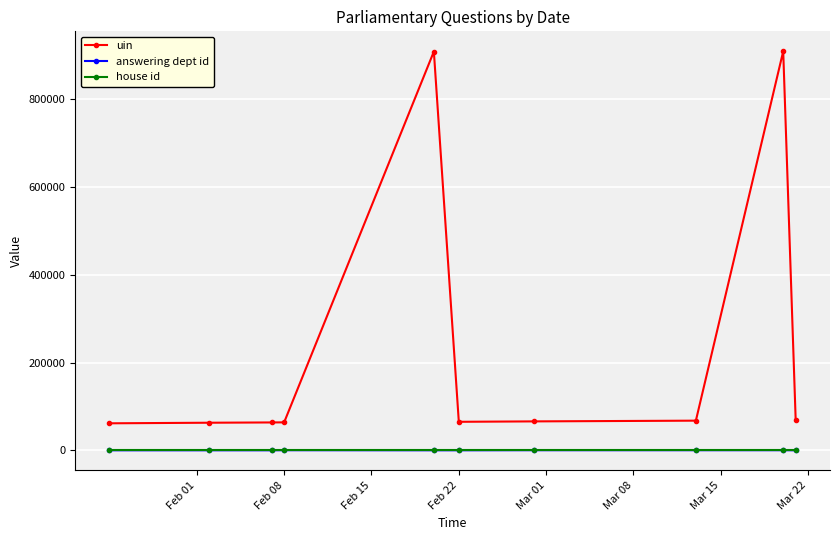

Which series has the widest spread of values?

uin